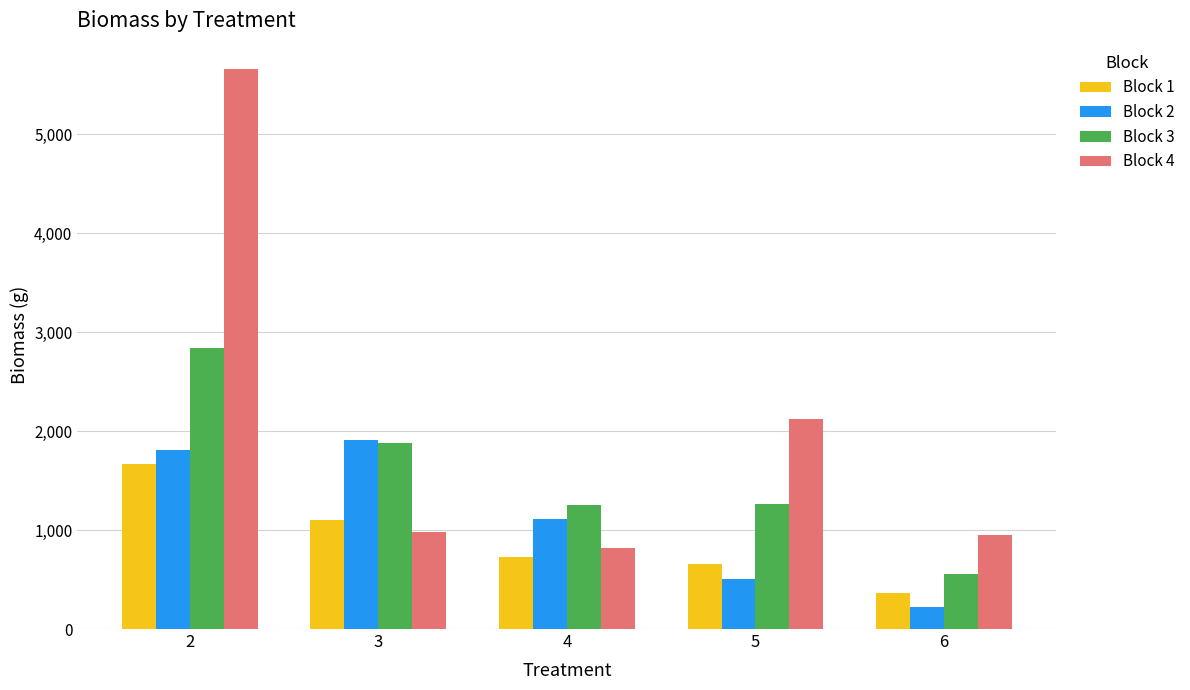

What is the maximum value for Block 3?

2840.4